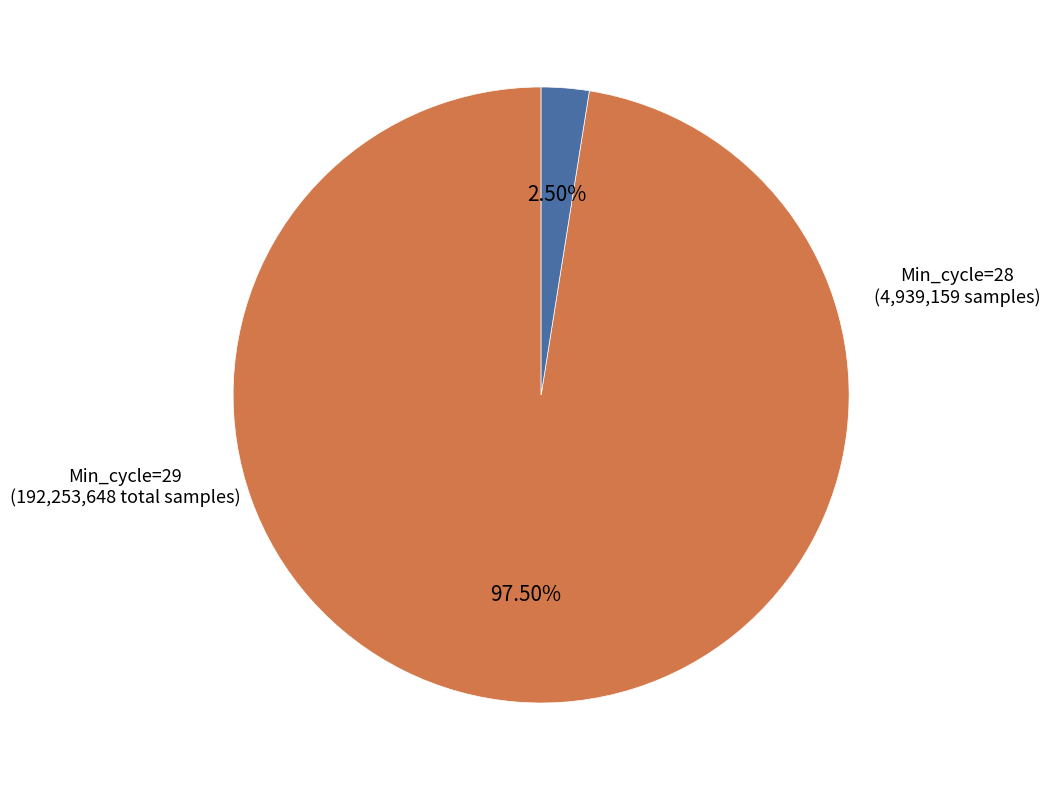

How many slices are in this pie chart?

2